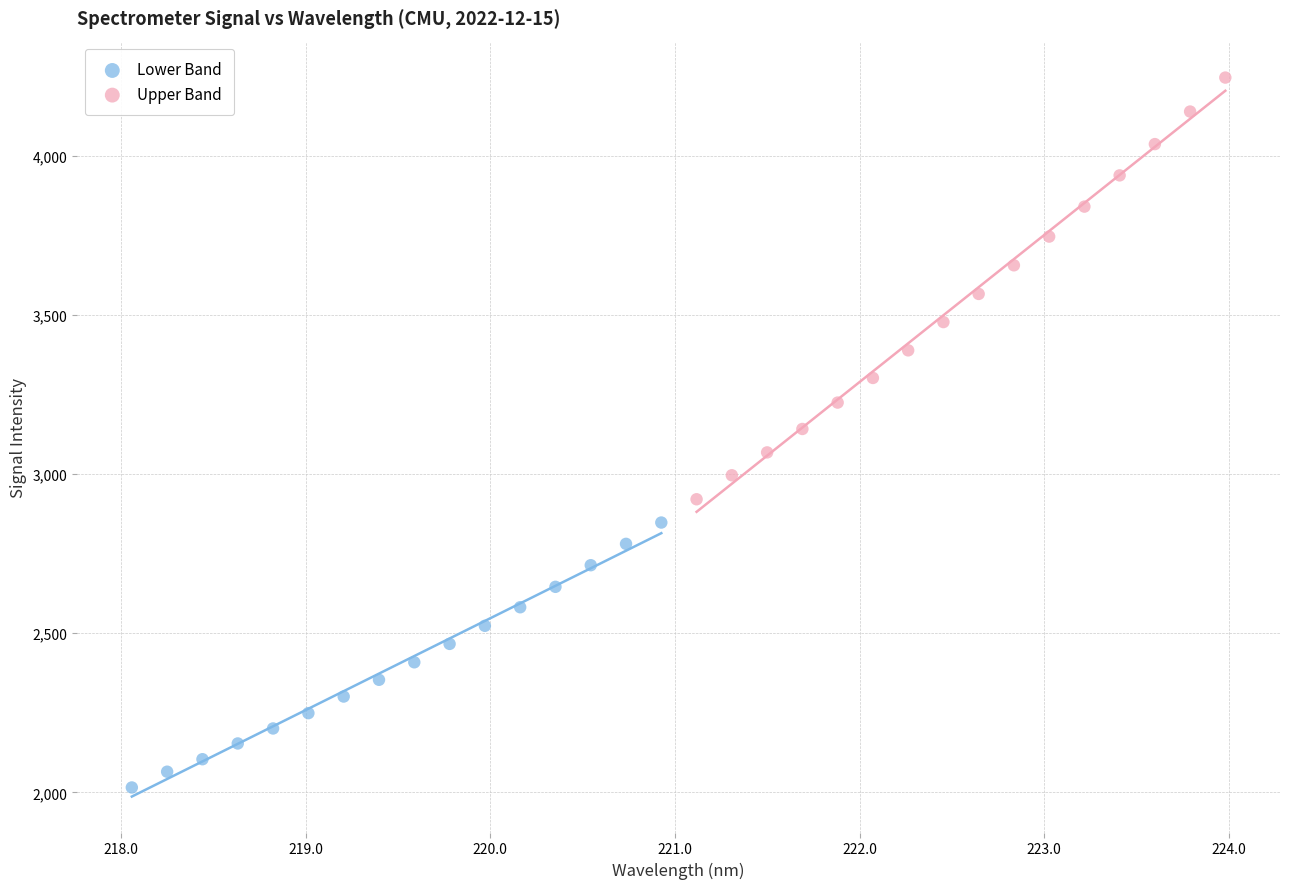

Which series contains the lowest Y value?

Lower Band